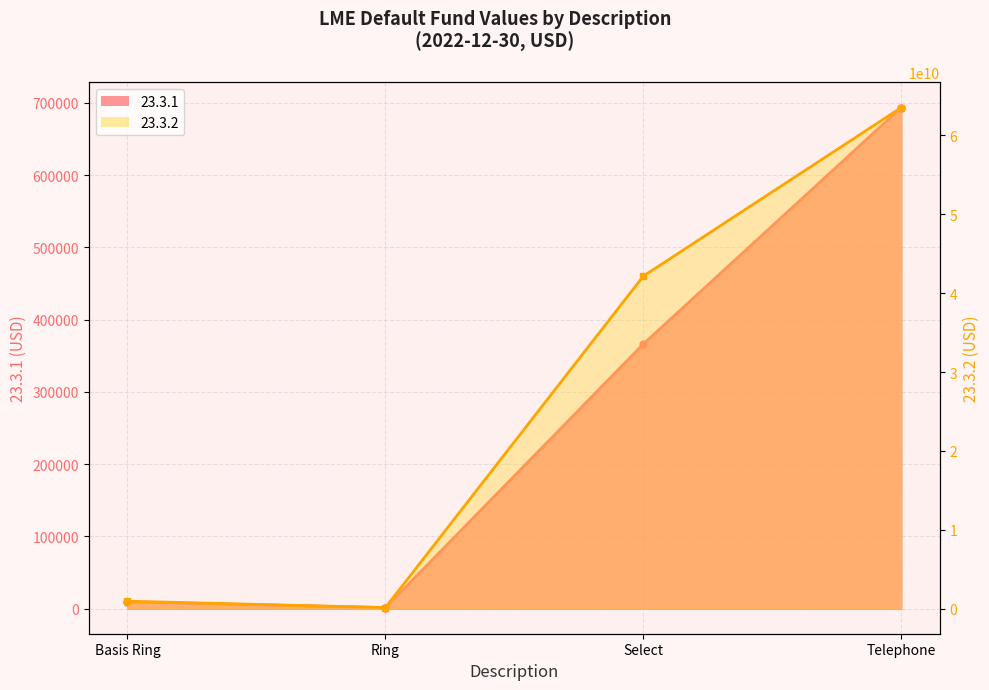

What is the label of the 2nd point from the left?

Ring